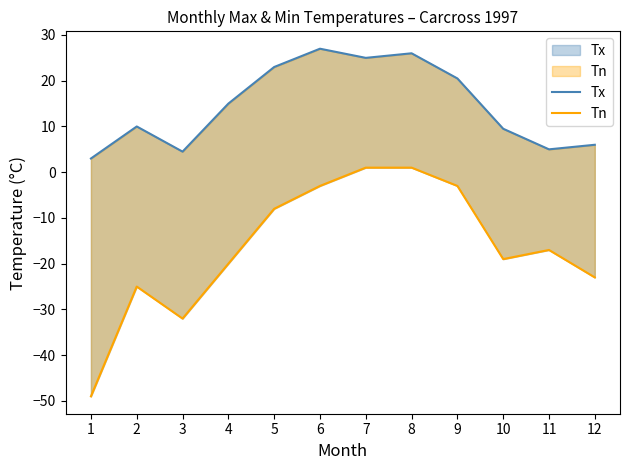

What is the minimum value for Tn?

-49.0